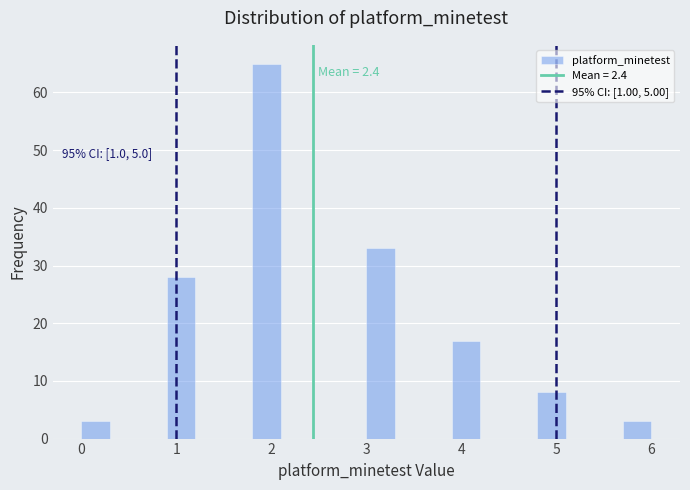

Read against the x-axis, roughly where is the centre of the tallest bar?

2.0